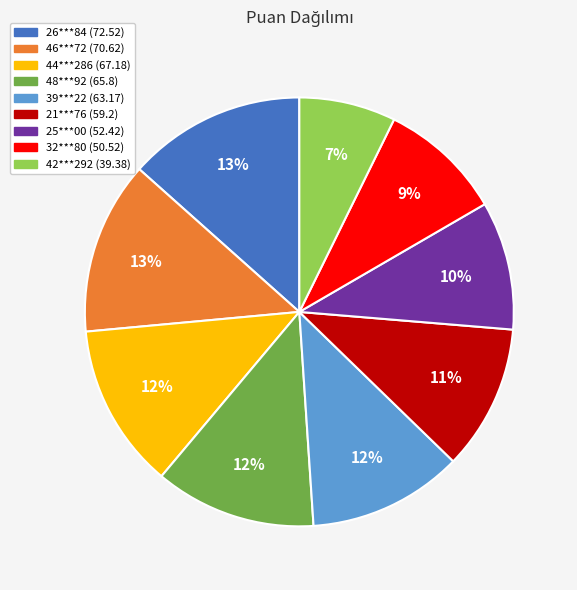

How many slices are in this pie chart?

9